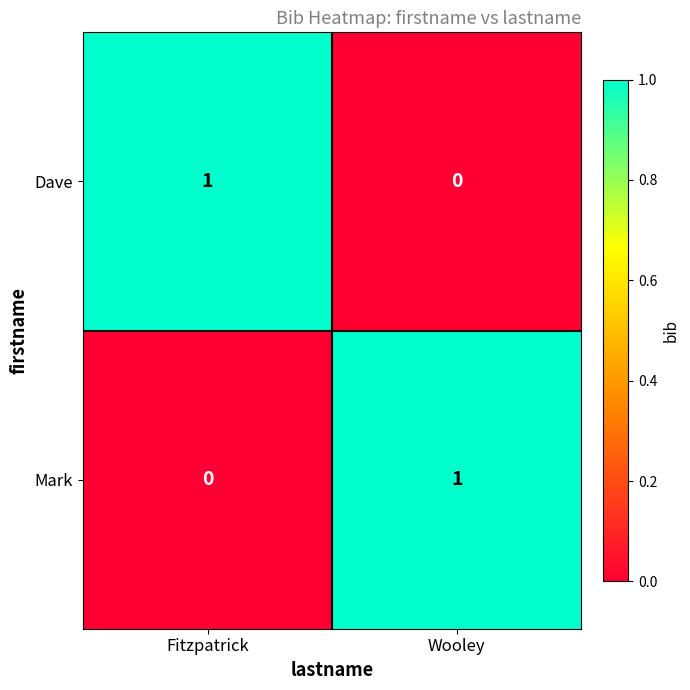

At which label is Dave closest to 0?

Wooley